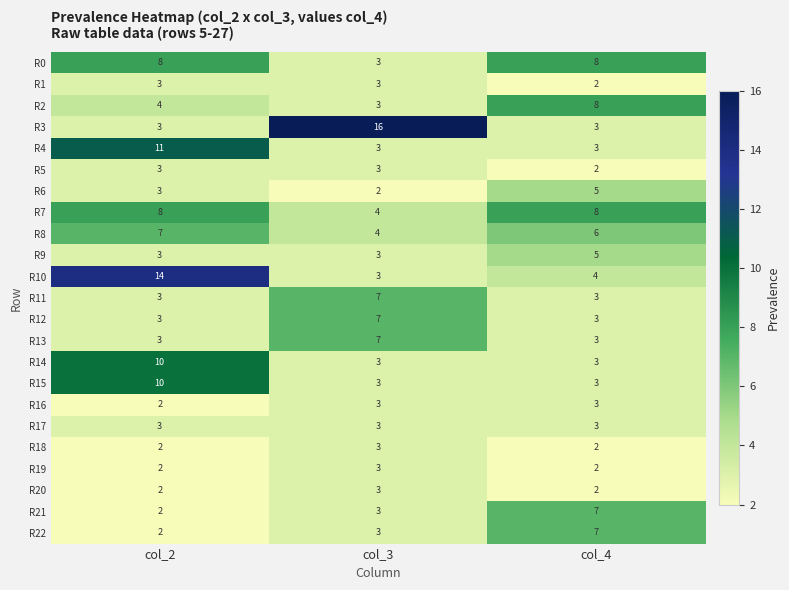

What is the maximum value shown in the chart?

16